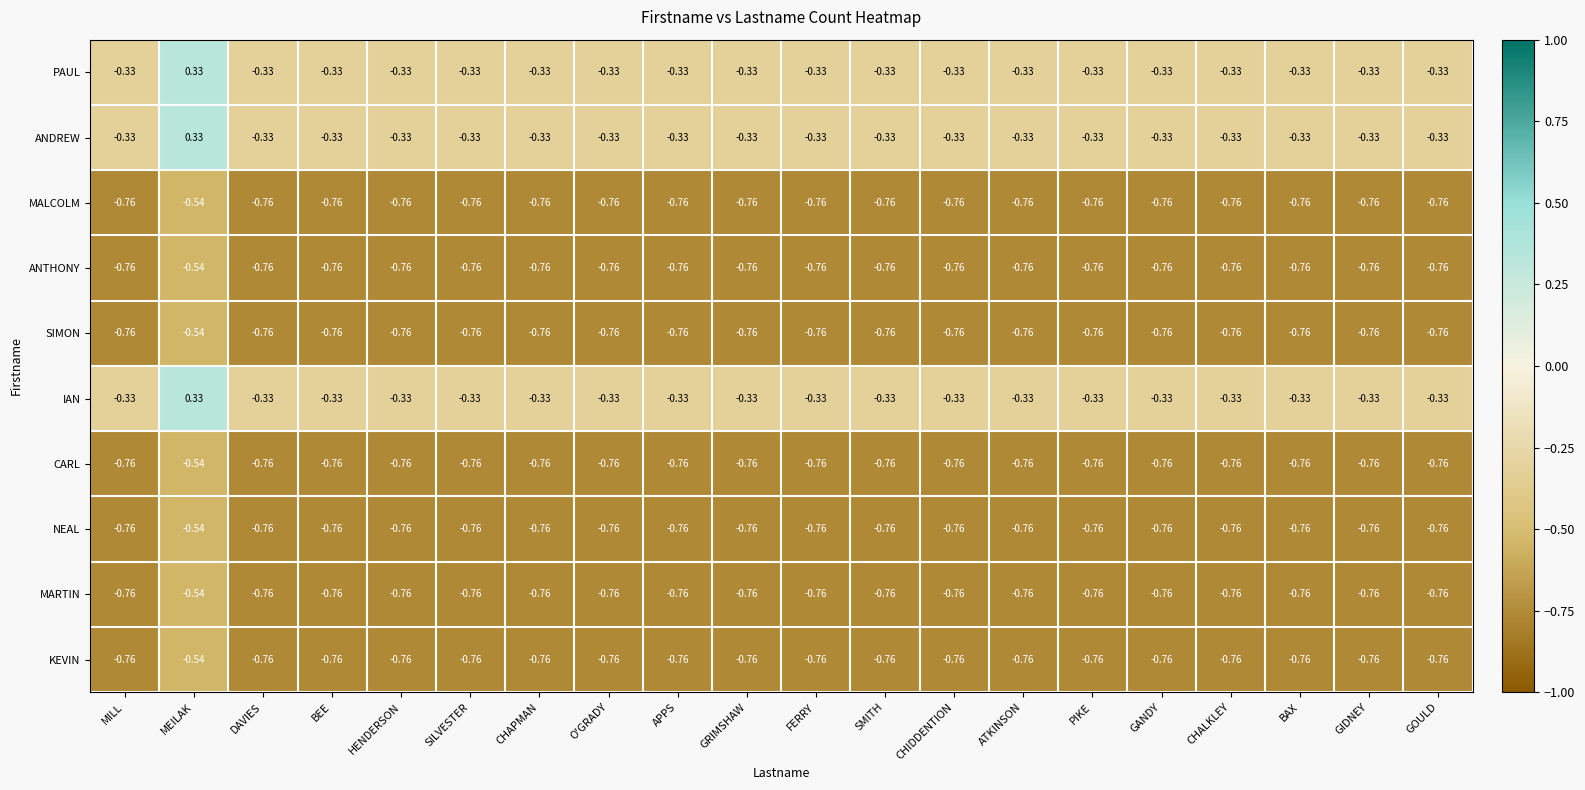

How many data points does each series have?

20